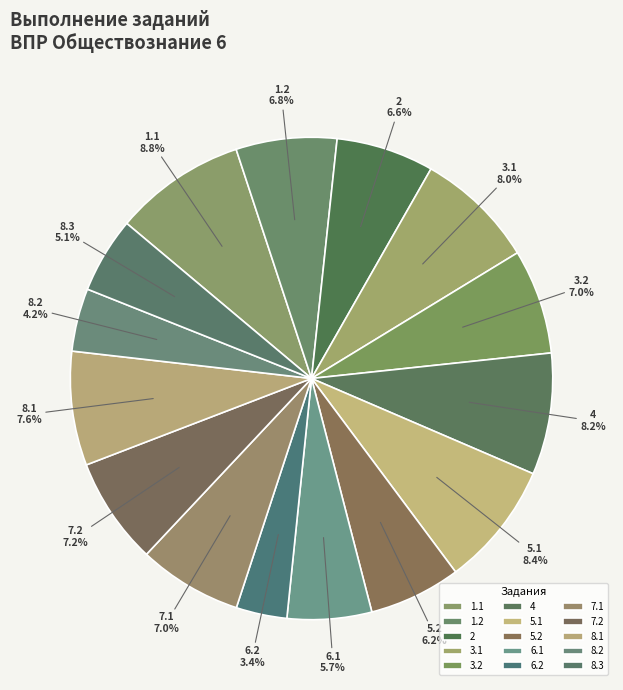

Combined, what portion of the pie is 6.2 and 7.2?

10.6%